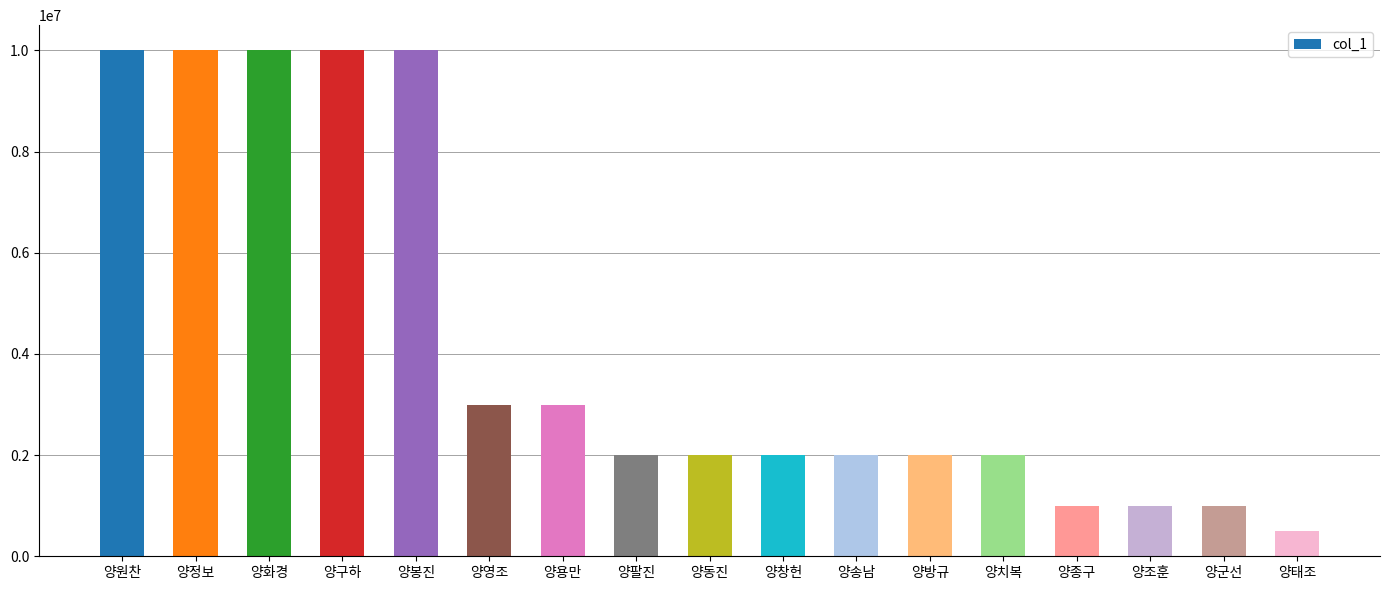

What is the ratio of the value at 양동진 to the value at 양용만?

0.7